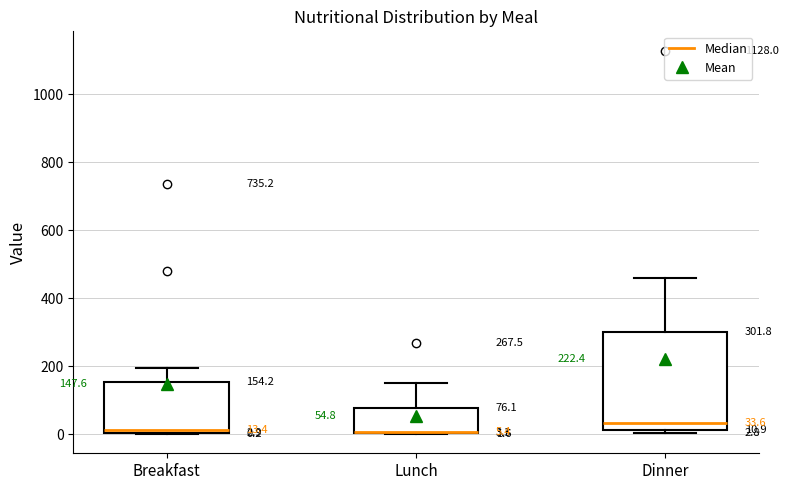

Which box is the tallest, from its lower edge to its upper edge?

Dinner